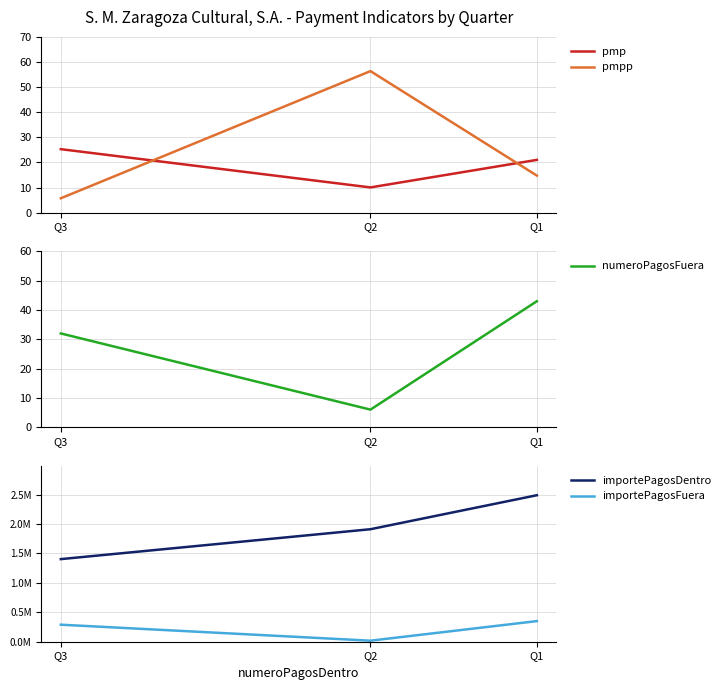

What is the lowest value of the pmp series?

10.1